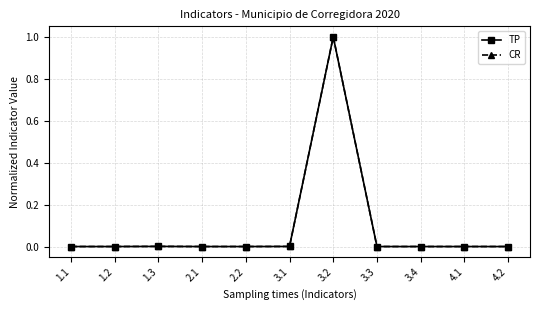

Is the value of CR at 1.3 greater than the value of TP at 3.2?

No